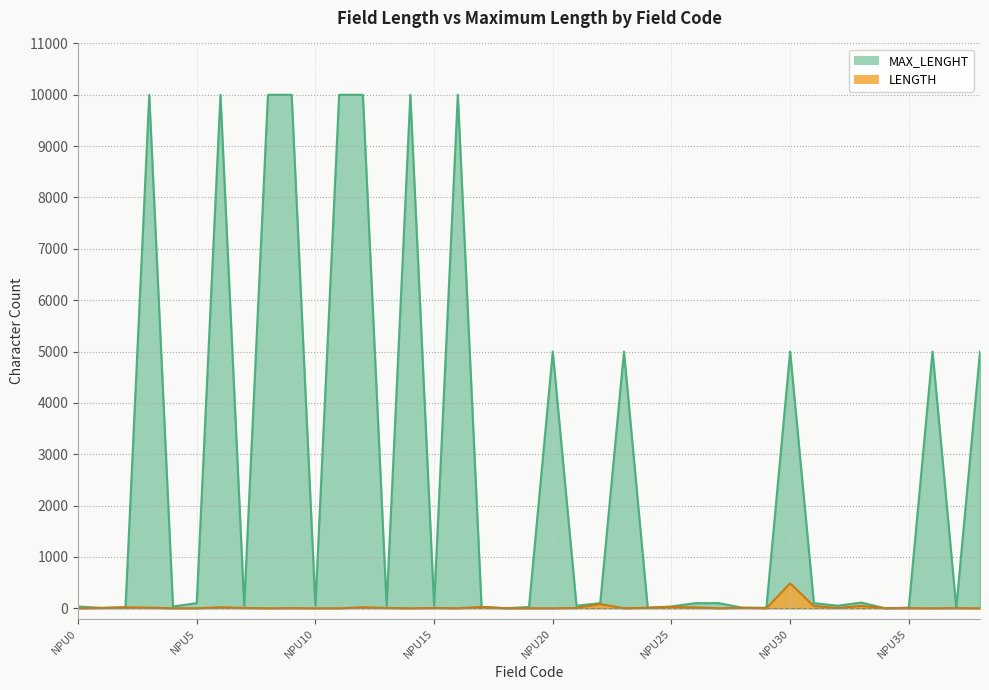

True or false: MAX_LENGHT and LENGTH cross at least once.

False